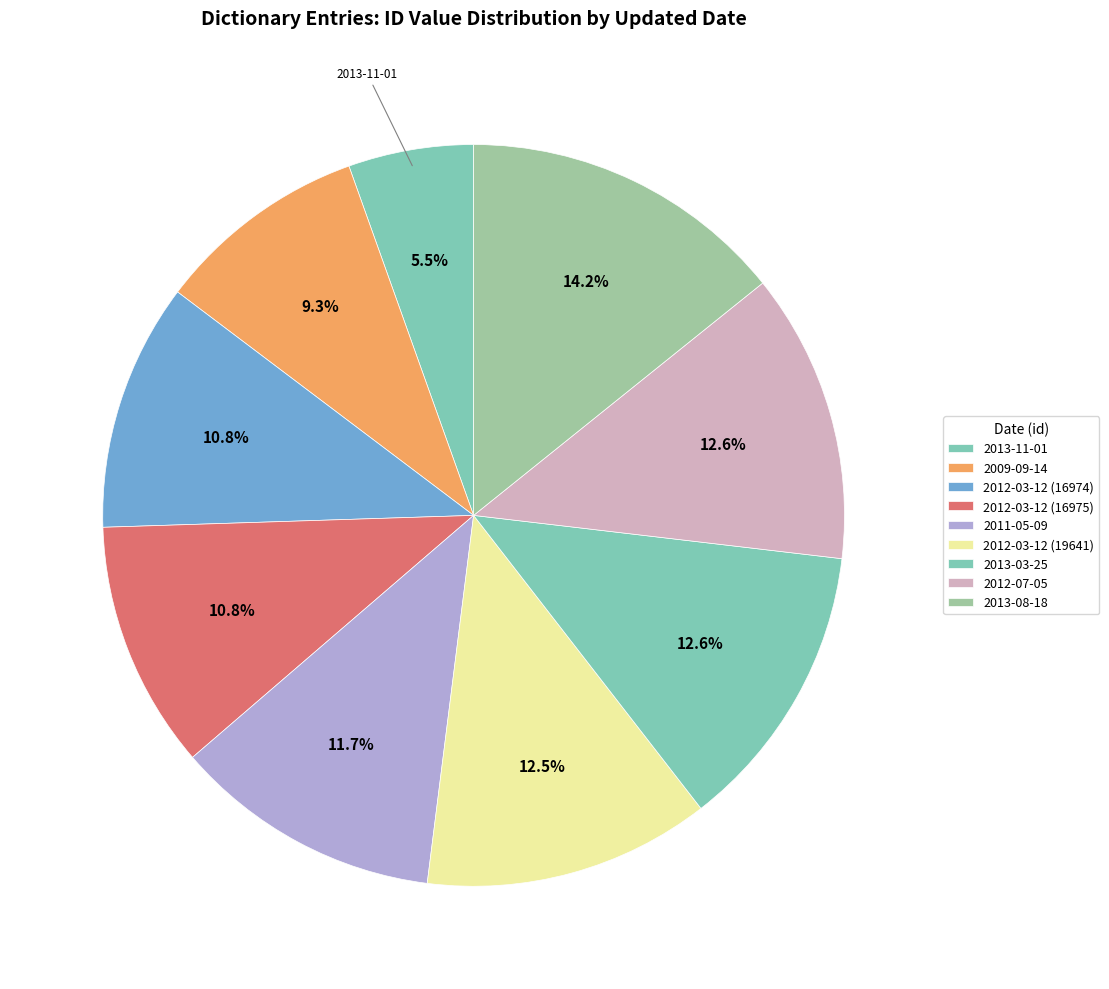

To the nearest percent, what is the difference between the largest and smallest slice percentages?

9%